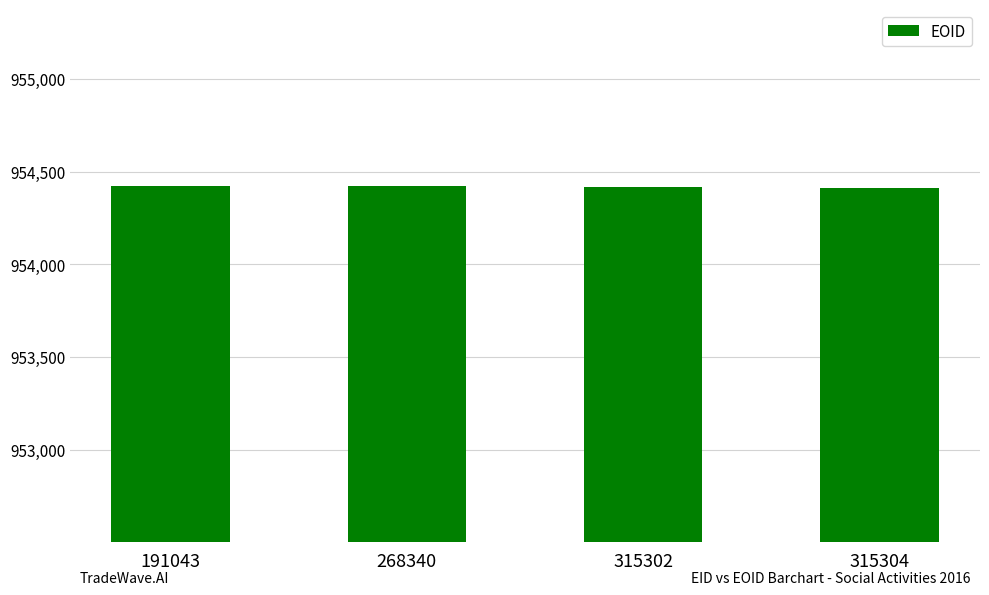

What is the difference between the maximum and minimum values?

12